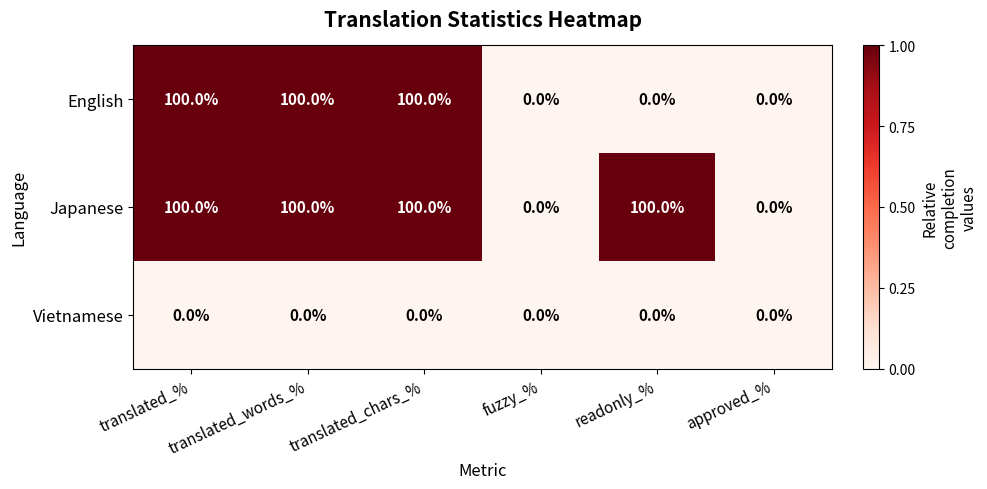

What is the approximate value of Japanese at translated_%?

100